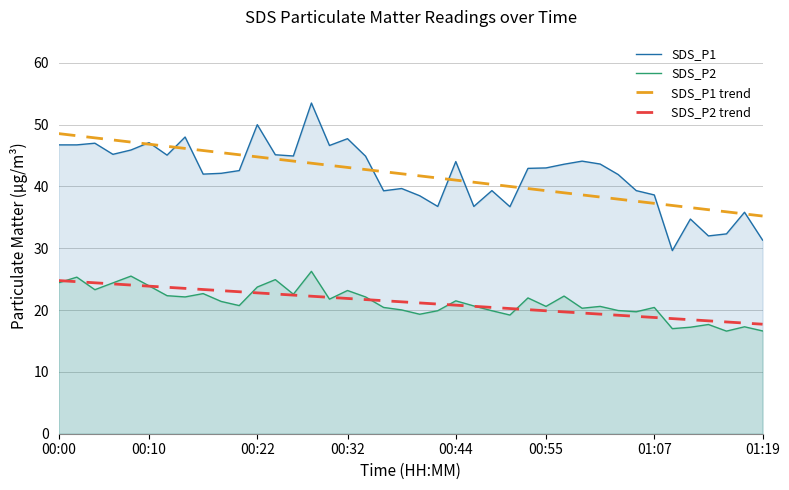

What position from the right is 12?

28